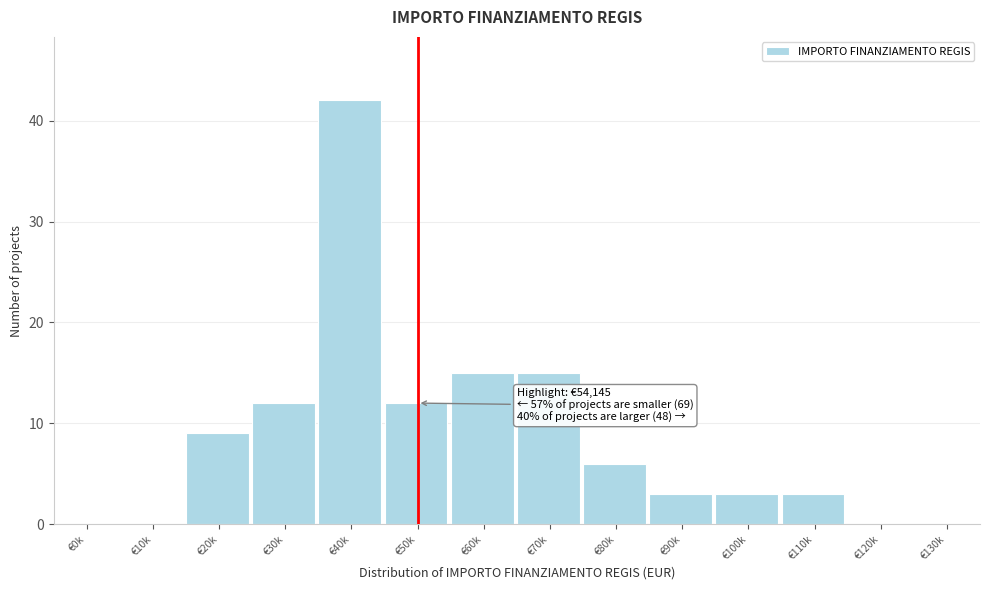

Reading right to left, transcribe all the data shown in this chart.

€130k=0	€120k=0	€110k=3	€100k=3	€90k=3	€80k=6	€70k=15	€60k=15	€50k=12	€40k=42	€30k=12	€20k=9	€10k=0	€0k=0